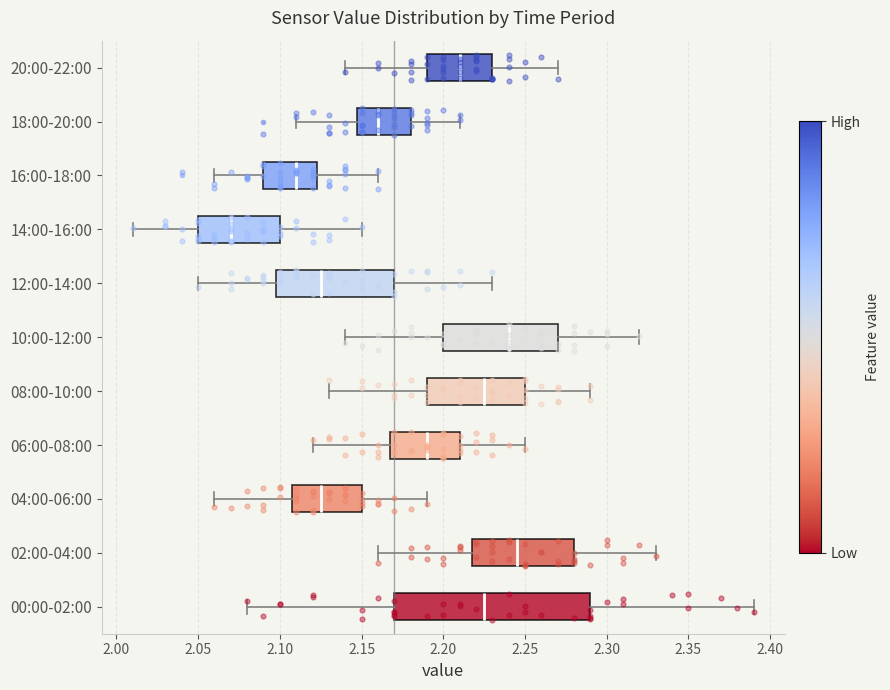

Reading bottom to top, read every box against the x-axis: the position of its median line, the range the box covers, and the ends of its whiskers. The values are not printed on the chart, so give them approximately, as read against the axis.

00:00-02:00: median 2.225, box 2.170 to 2.290, whiskers 2.080 to 2.390
02:00-04:00: median 2.245, box 2.220 to 2.280, whiskers 2.160 to 2.330
04:00-06:00: median 2.125, box 2.110 to 2.150, whiskers 2.060 to 2.190
06:00-08:00: median 2.190, box 2.170 to 2.210, whiskers 2.120 to 2.250
08:00-10:00: median 2.225, box 2.190 to 2.250, whiskers 2.130 to 2.290
10:00-12:00: median 2.240, box 2.200 to 2.270, whiskers 2.140 to 2.320
12:00-14:00: median 2.125, box 2.100 to 2.170, whiskers 2.050 to 2.230
14:00-16:00: median 2.070, box 2.050 to 2.100, whiskers 2.010 to 2.150
16:00-18:00: median 2.110, box 2.090 to 2.125, whiskers 2.060 to 2.160
18:00-20:00: median 2.160, box 2.150 to 2.180, whiskers 2.110 to 2.210
20:00-22:00: median 2.210, box 2.190 to 2.230, whiskers 2.140 to 2.270